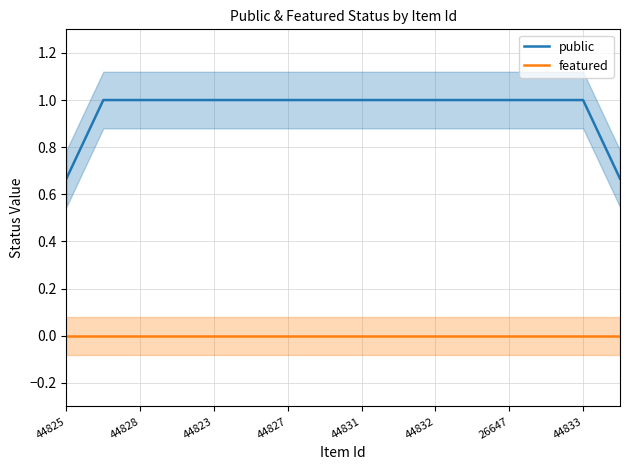

The featured series shows 0.0 at 26647. True or false?

True